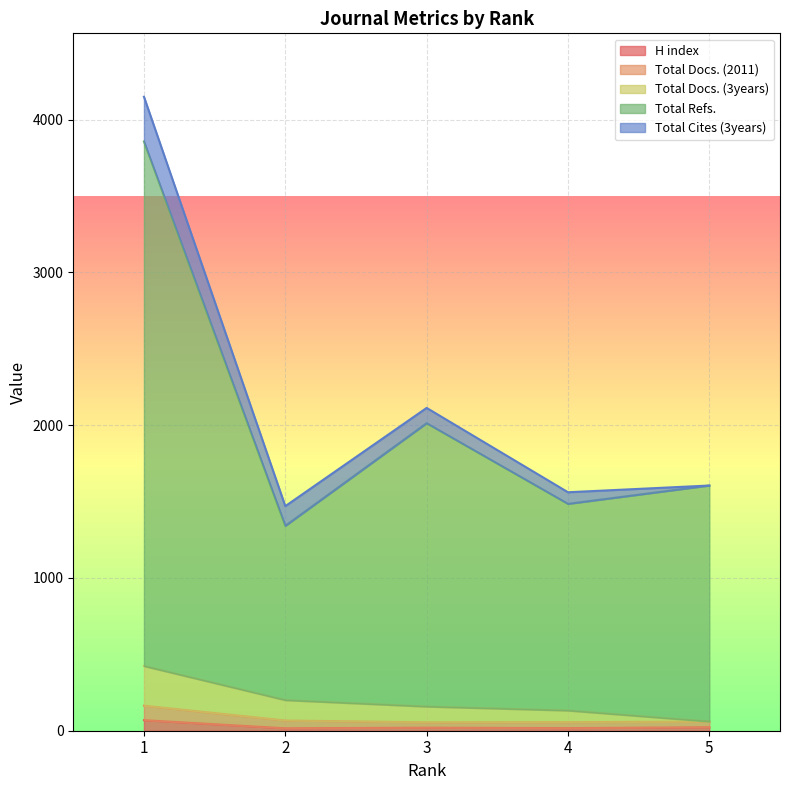

Which series changed the most between 1 and 3?

Total Refs.